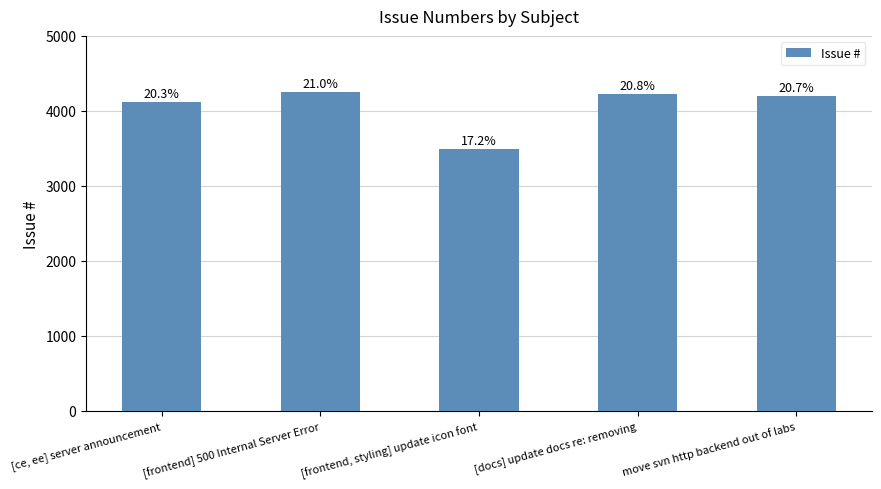

At which label is the value closest to 3871?

[ce, ee] server announcement